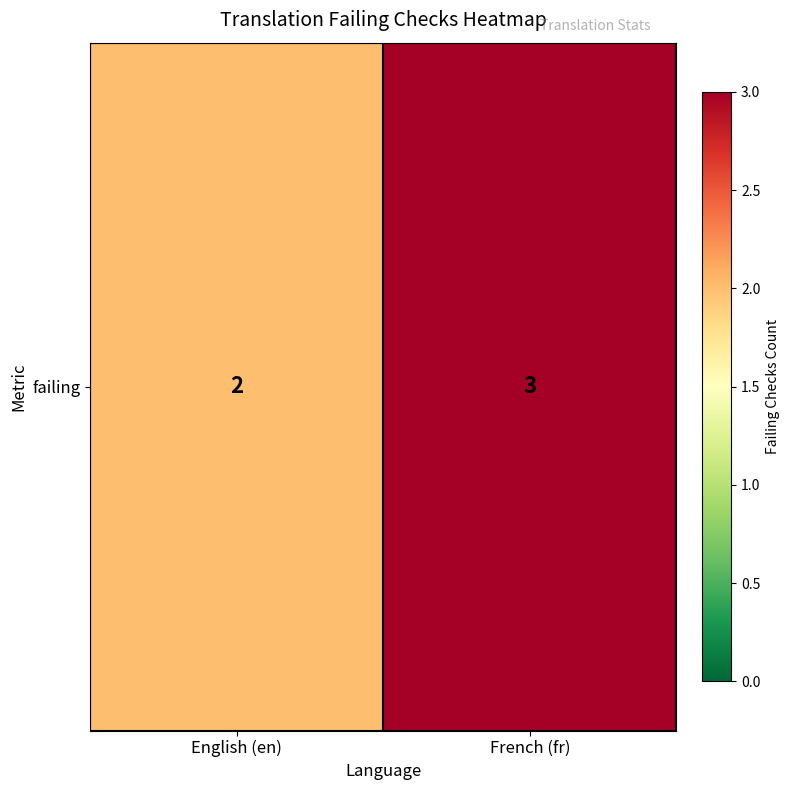

Rank the categories by value from highest to lowest.

French (fr), English (en)